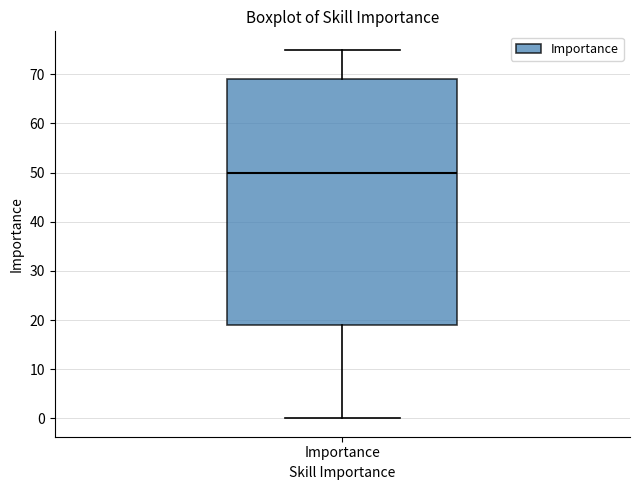

Where is the lower edge of the box for Importance on the y-axis? The values are not printed on the chart, so give them approximately, as read against the axis.

19